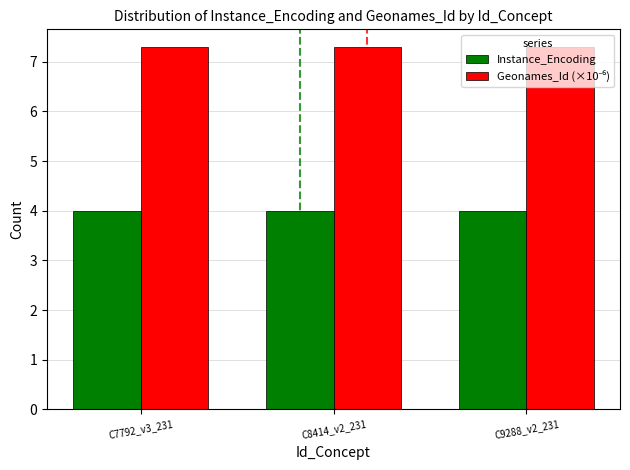

What is the maximum value for Instance_Encoding?

4.0